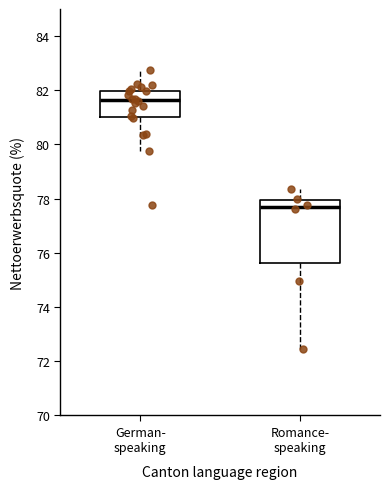

Which box is the tallest, from its lower edge to its upper edge?

Romance- speaking